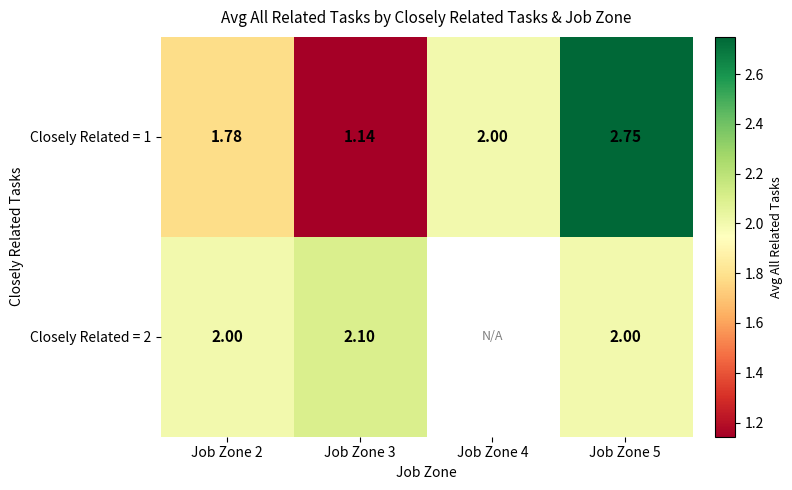

What is the difference between the maximum and minimum values in the Closely Related = 2 series?

0.1